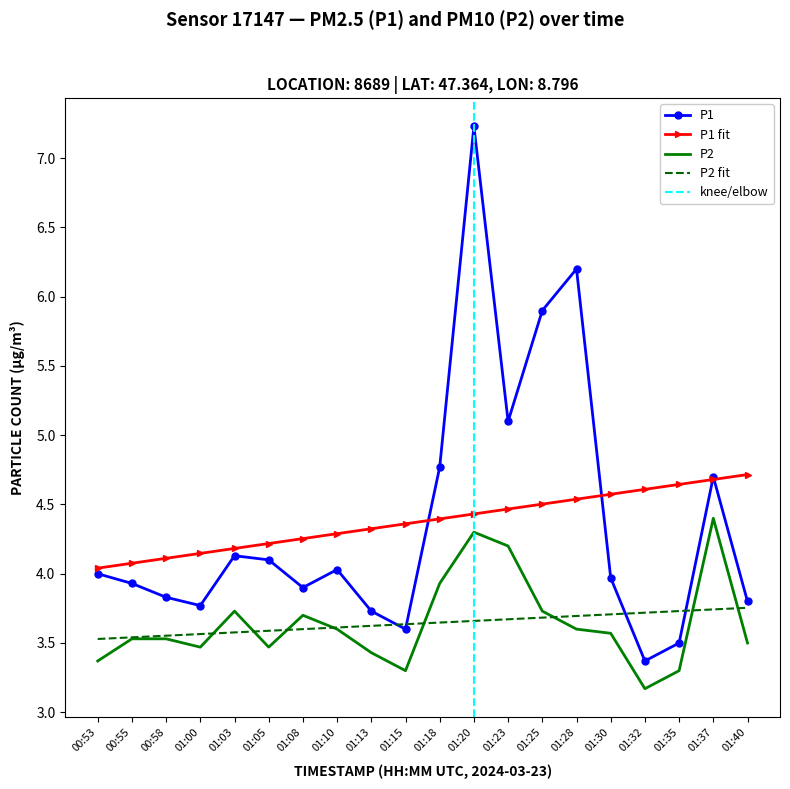

Which series has the largest total across all categories?

P1